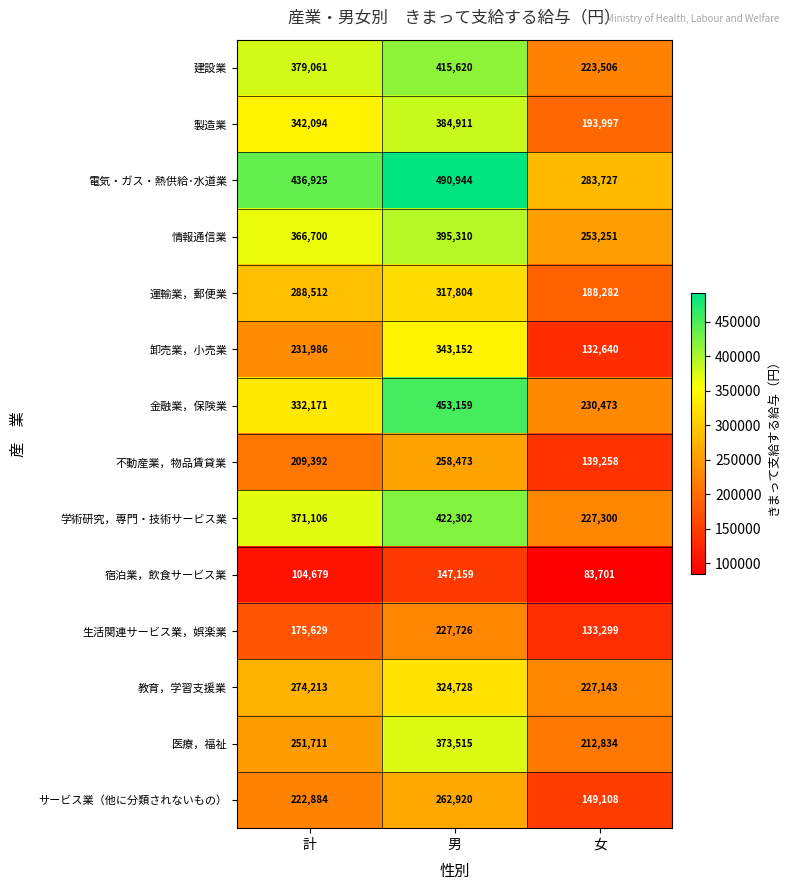

What is the minimum value shown in the chart?

83701